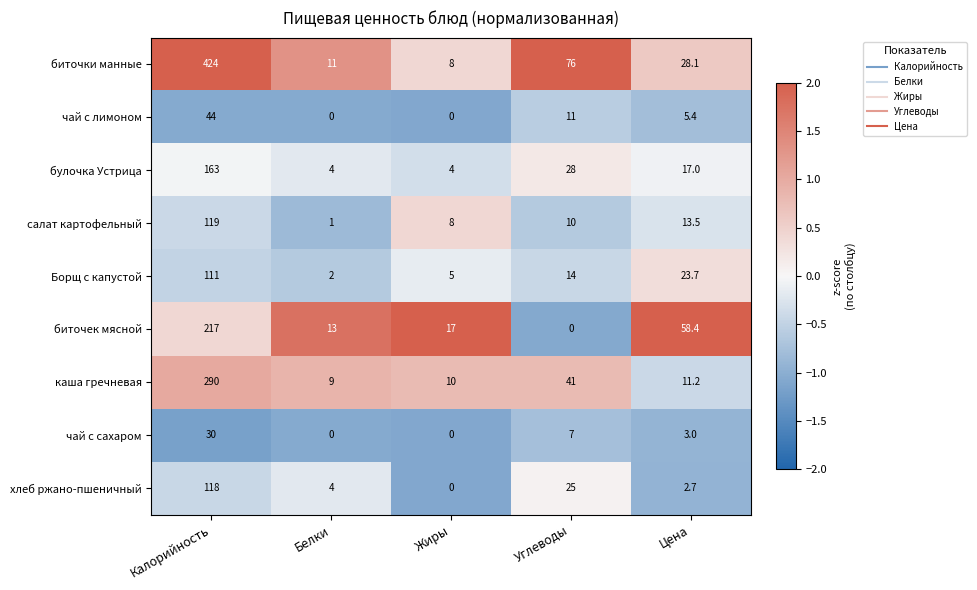

Which series changed the most between Белки and Углеводы?

биточки манные